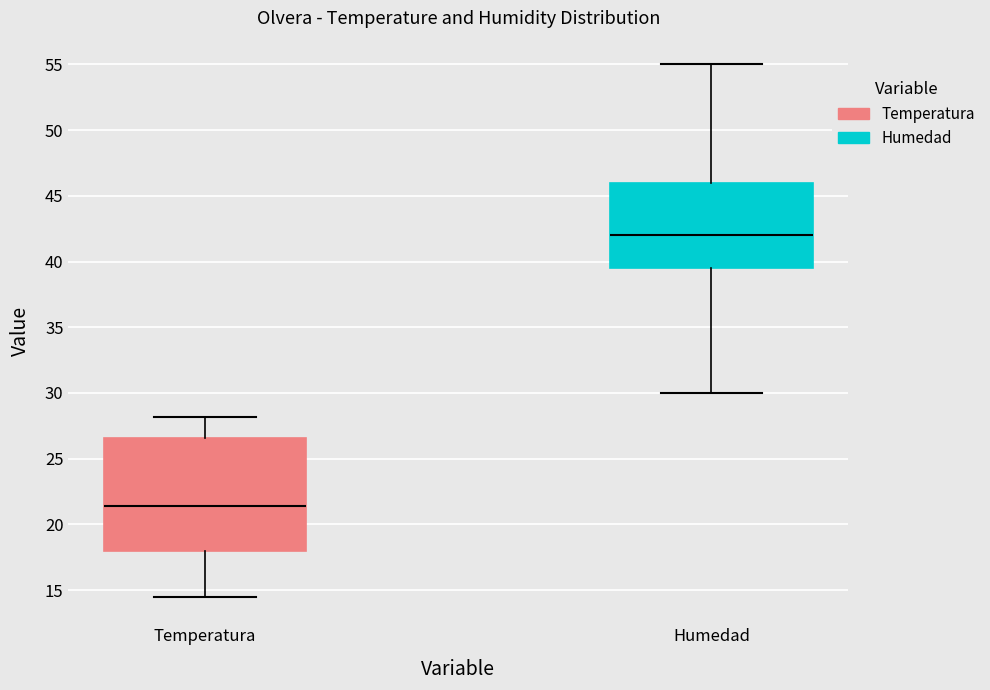

Reading left to right, read every box against the y-axis: the position of its median line, the range the box covers, and the ends of its whiskers. The values are not printed on the chart, so give them approximately, as read against the axis.

Temperatura: median 21.5, box 18.0 to 26.5, whiskers 14.5 to 28.0
Humedad: median 42.0, box 39.5 to 46.0, whiskers 30.0 to 55.0